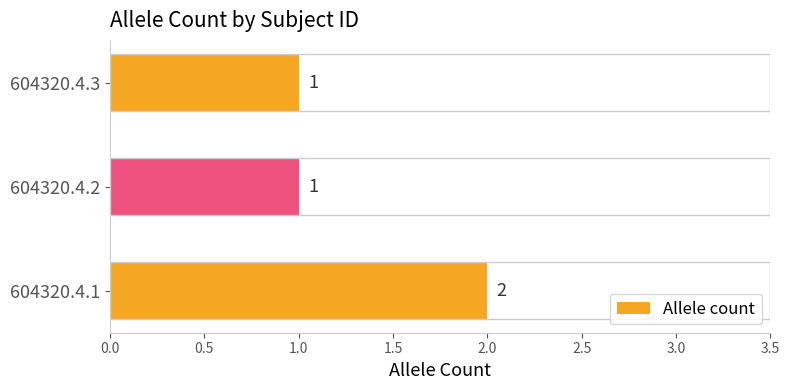

True or false: the data shows 1 at 604320.4.2.

True